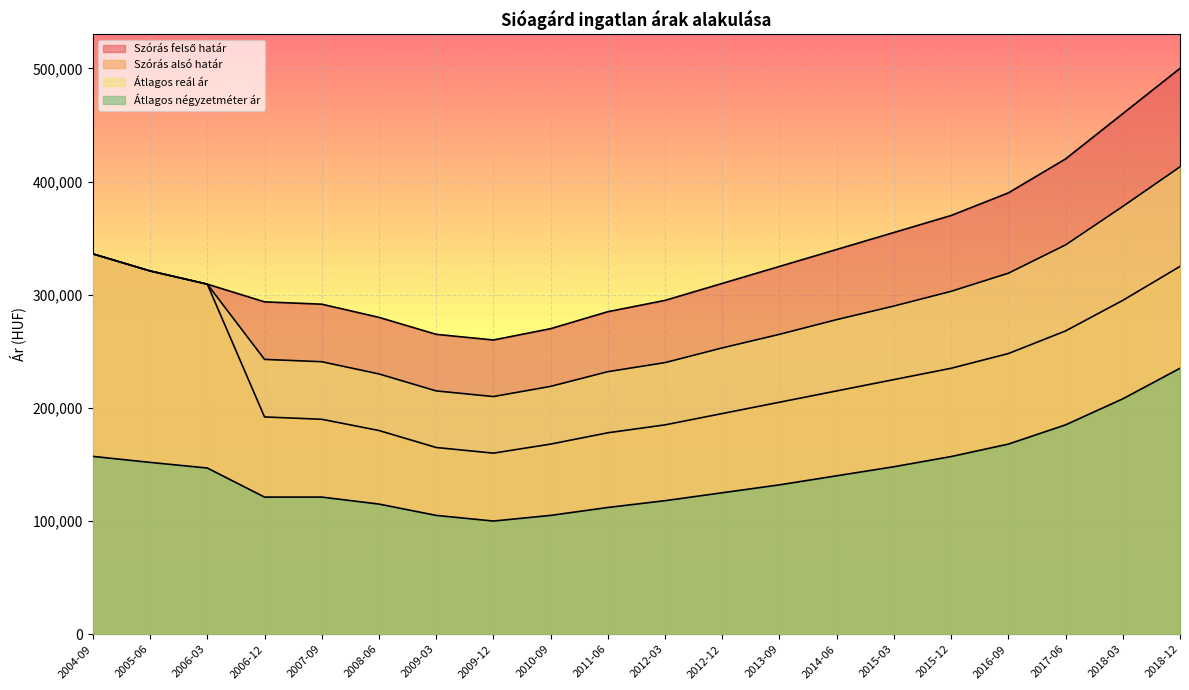

Is the value of Szórás alsó határ at 2007-09 greater than the value of Szórás felső határ at 2013-09?

No